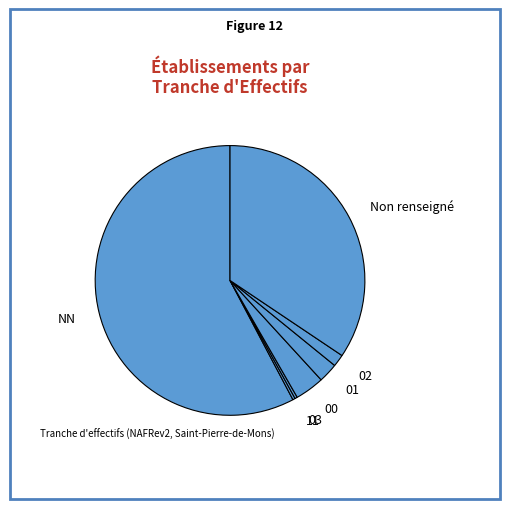

Which has a higher value, Non renseigné or 03?

Non renseigné